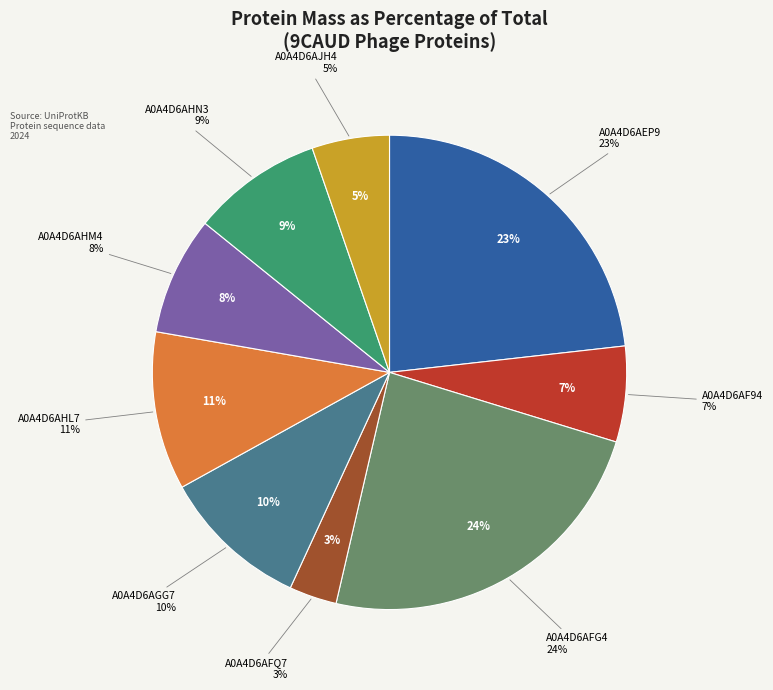

Is it true that A0A4D6AGG7 is 25% of the pie?

False